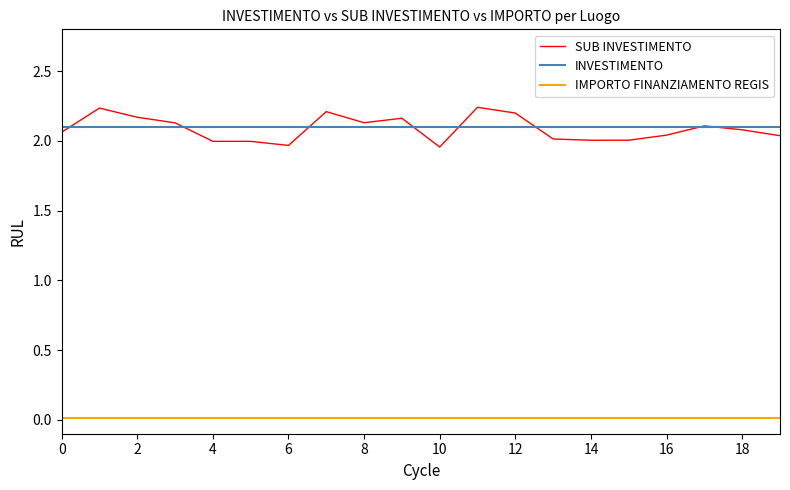

List the series in order of their peak value, highest first.

SUB INVESTIMENTO, INVESTIMENTO, IMPORTO FINANZIAMENTO REGIS